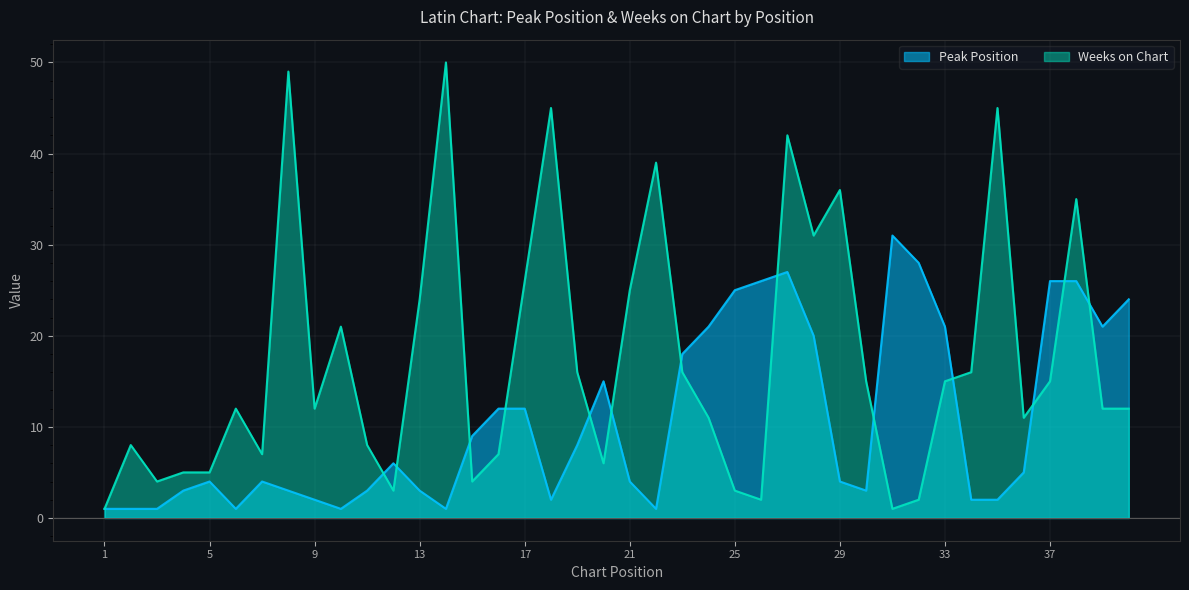

List the series in order of their overall mean, highest first.

Weeks on Chart, Peak Position